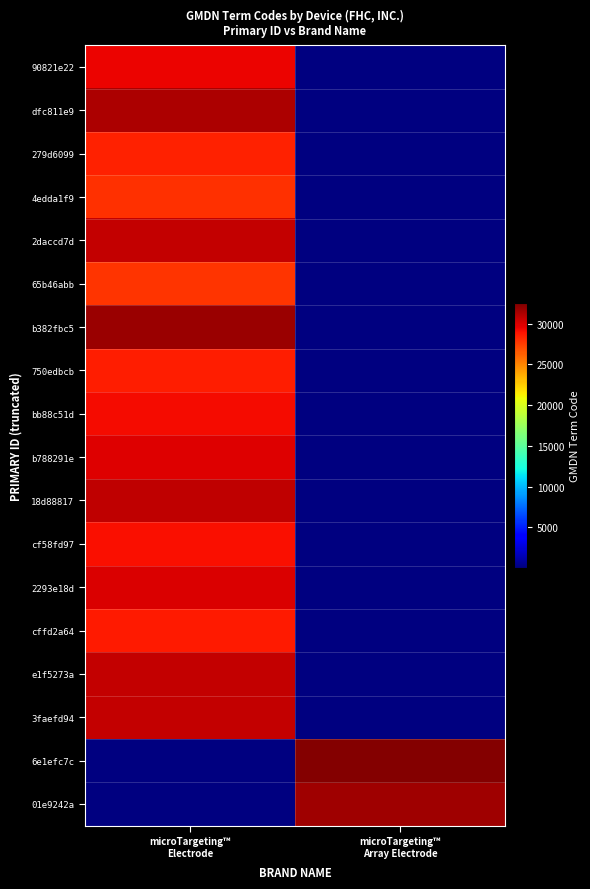

Reading left to right, what are all the values shown in this chart?

90821e22: microTargeting™
Electrode=29501.6	microTargeting™
Array Electrode=0.0
dfc811e9: microTargeting™
Electrode=31247.2	microTargeting™
Array Electrode=0.0
279d6099: microTargeting™
Electrode=28434.5	microTargeting™
Array Electrode=0.0
4edda1f9: microTargeting™
Electrode=27956.2	microTargeting™
Array Electrode=0.0
2daccd7d: microTargeting™
Electrode=30608.1	microTargeting™
Array Electrode=0.0
65b46abb: microTargeting™
Electrode=27773.1	microTargeting™
Array Electrode=0.0
b382fbc5: microTargeting™
Electrode=31737.8	microTargeting™
Array Electrode=0.0
750edbcb: microTargeting™
Electrode=28560.5	microTargeting™
Array Electrode=0.0
bb88c51d: microTargeting™
Electrode=29158.3	microTargeting™
Array Electrode=0.0
b788291e: microTargeting™
Electrode=29782.0	microTargeting™
Array Electrode=0.0
18d88817: microTargeting™
Electrode=30660.5	microTargeting™
Array Electrode=0.0
cf58fd97: microTargeting™
Electrode=29099.3	microTargeting™
Array Electrode=0.0
2293e18d: microTargeting™
Electrode=29899.8	microTargeting™
Array Electrode=0.0
cffd2a64: microTargeting™
Electrode=28647.7	microTargeting™
Array Electrode=0.0
e1f5273a: microTargeting™
Electrode=30565.6	microTargeting™
Array Electrode=0.0
3faefd94: microTargeting™
Electrode=30639.5	microTargeting™
Array Electrode=0.0
6e1efc7c: microTargeting™
Electrode=0.0	microTargeting™
Array Electrode=32306.4
01e9242a: microTargeting™
Electrode=0.0	microTargeting™
Array Electrode=31620.3